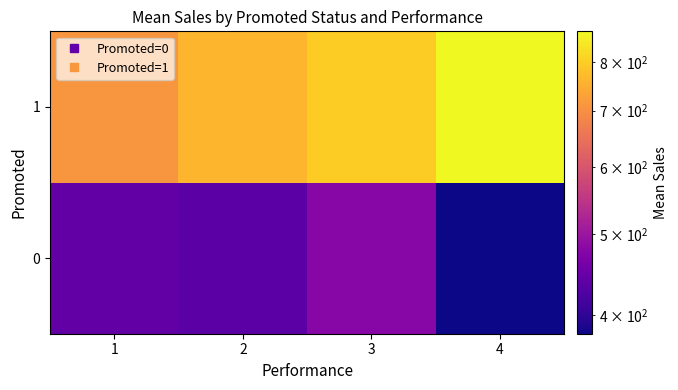

Which series has the widest spread of values?

1